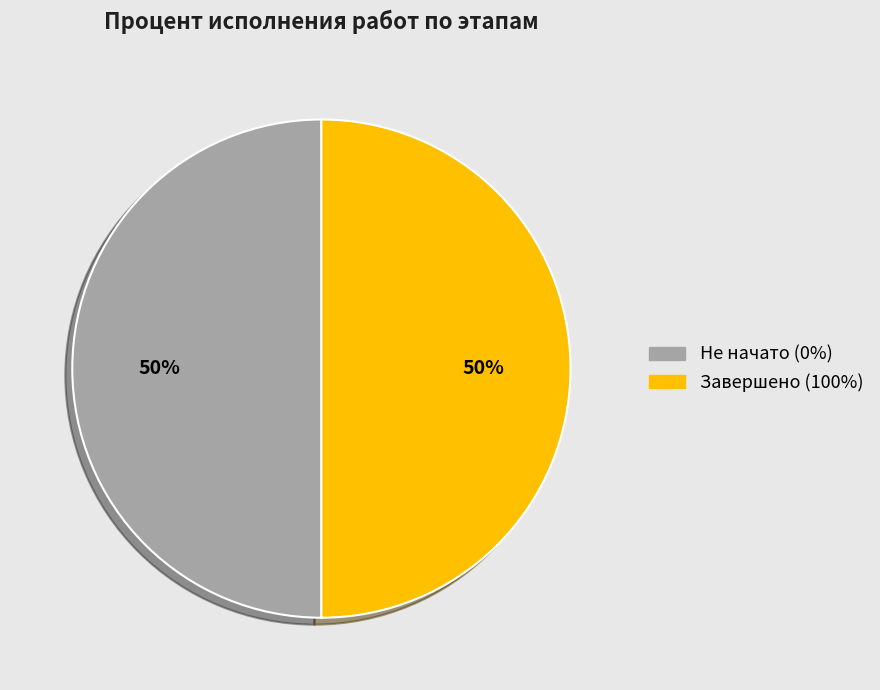

Is the sum of Не начато (0%) and Завершено (100%) greater than half?

Yes